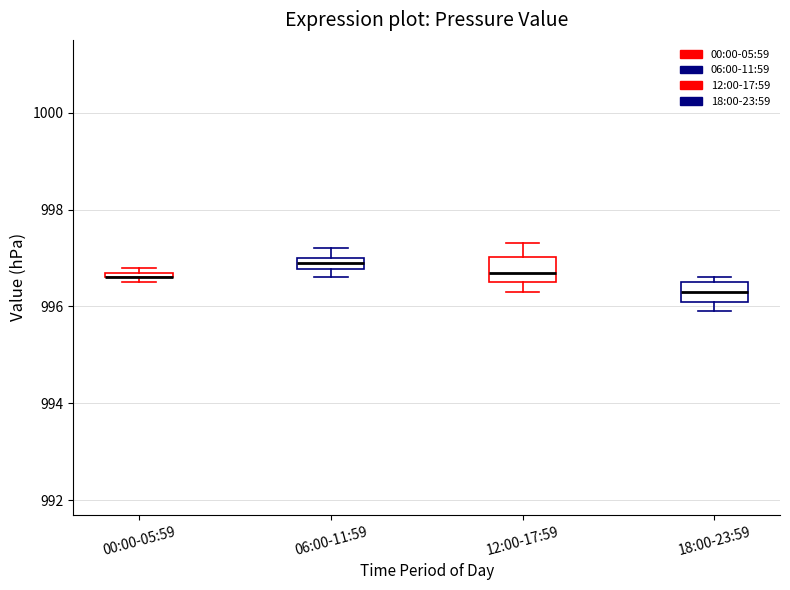

Where does the median line of the box for 18:00-23:59 sit on the y-axis? The values are not printed on the chart, so give them approximately, as read against the axis.

996.4